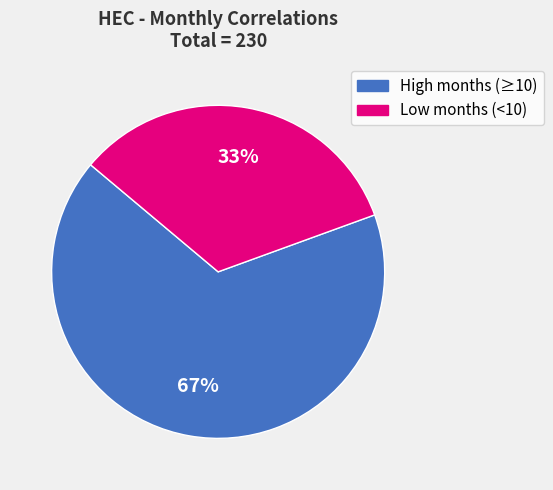

How many slices are in this pie chart?

2